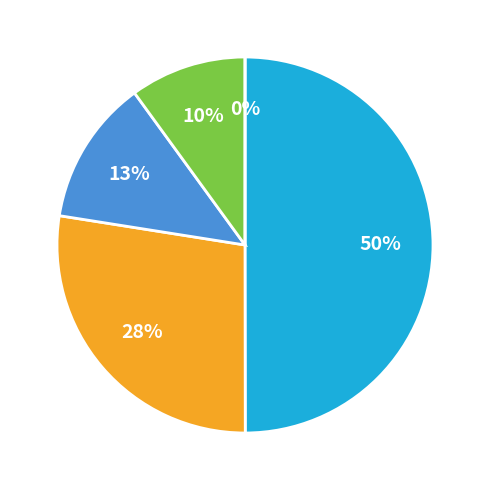

What portion of the pie excludes 32?

97.5%